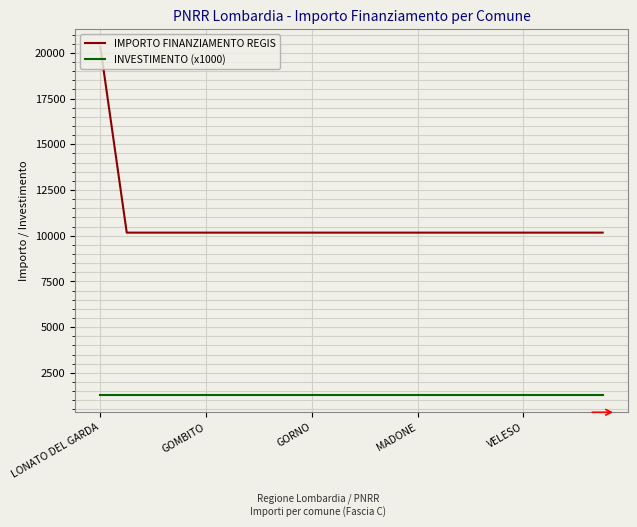

Which series has the largest range (max minus min)?

IMPORTO FINANZIAMENTO REGIS